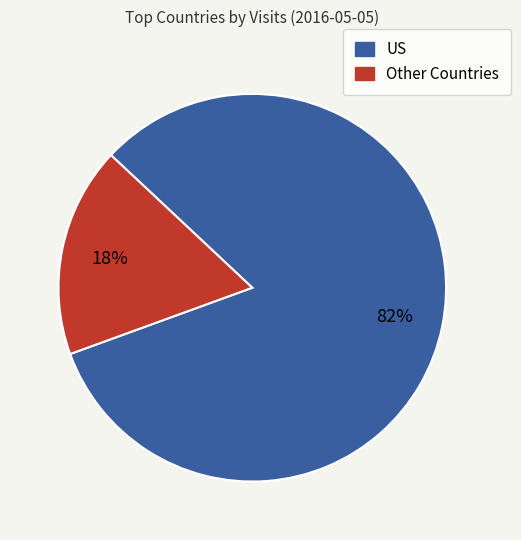

To the nearest percent, what is the average slice percentage?

50%